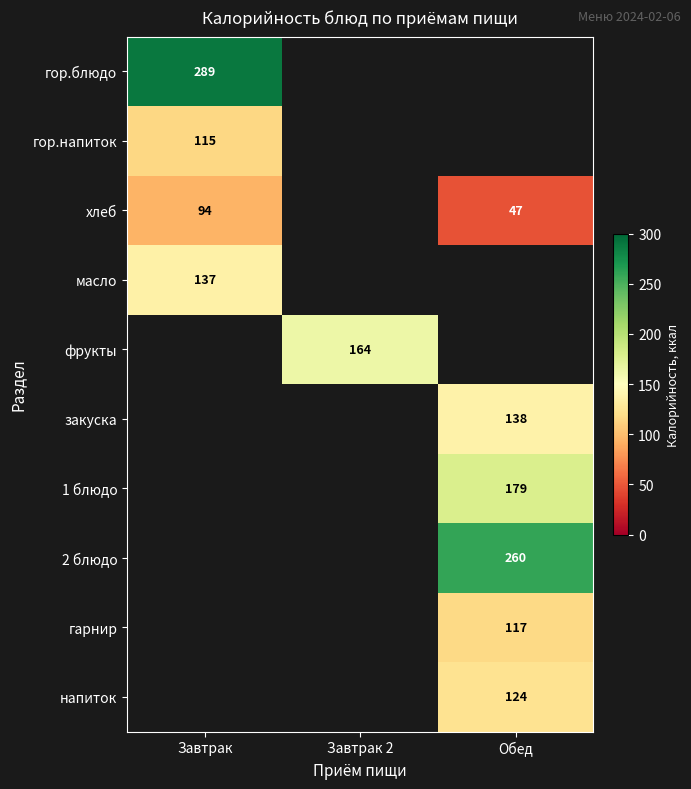

True or false: фрукты has a value of 113 at Завтрак 2.

False